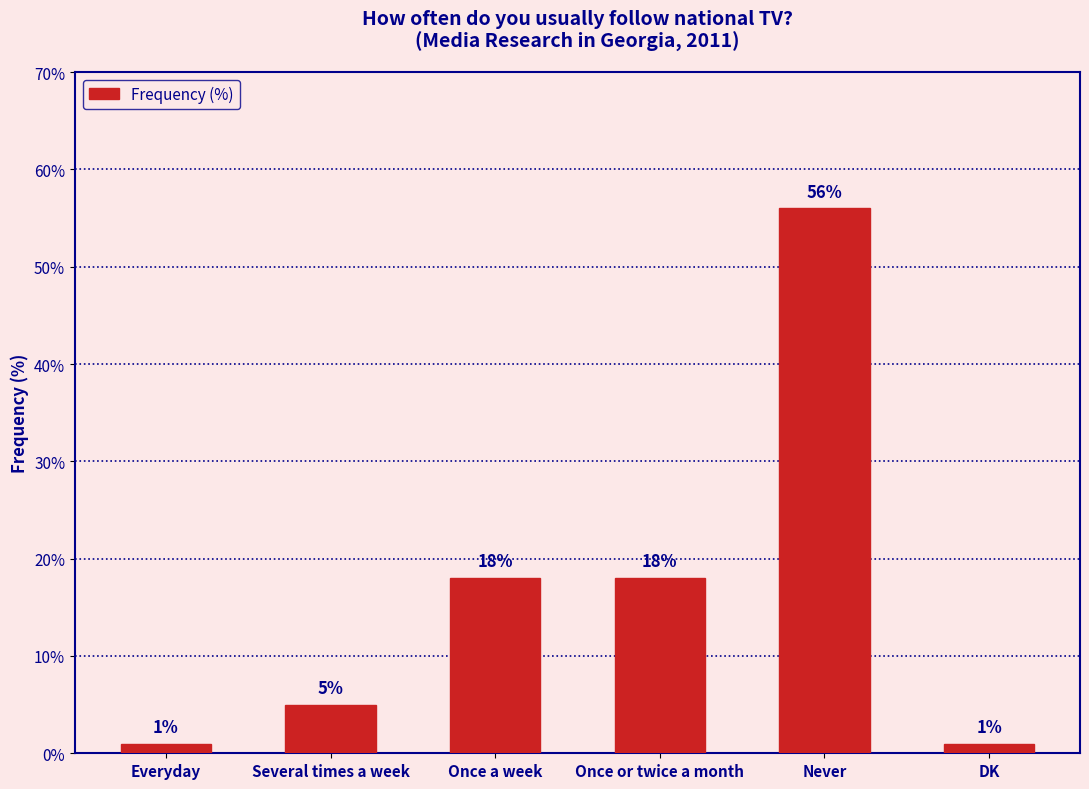

Reading left to right, what are all the values shown in this chart?

1	5	18	18	56	1